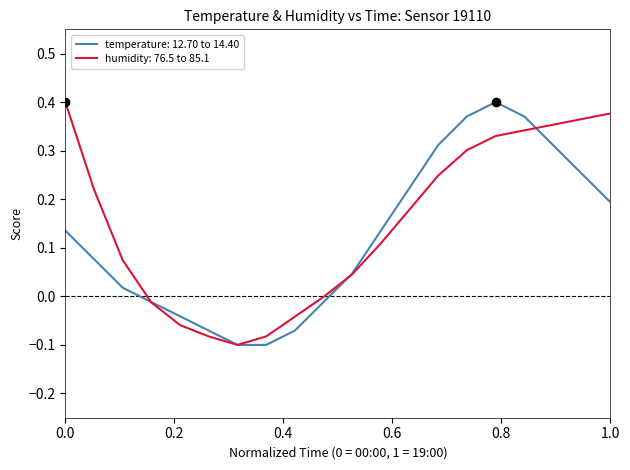

At how many categories does at least one series exceed 0?

13